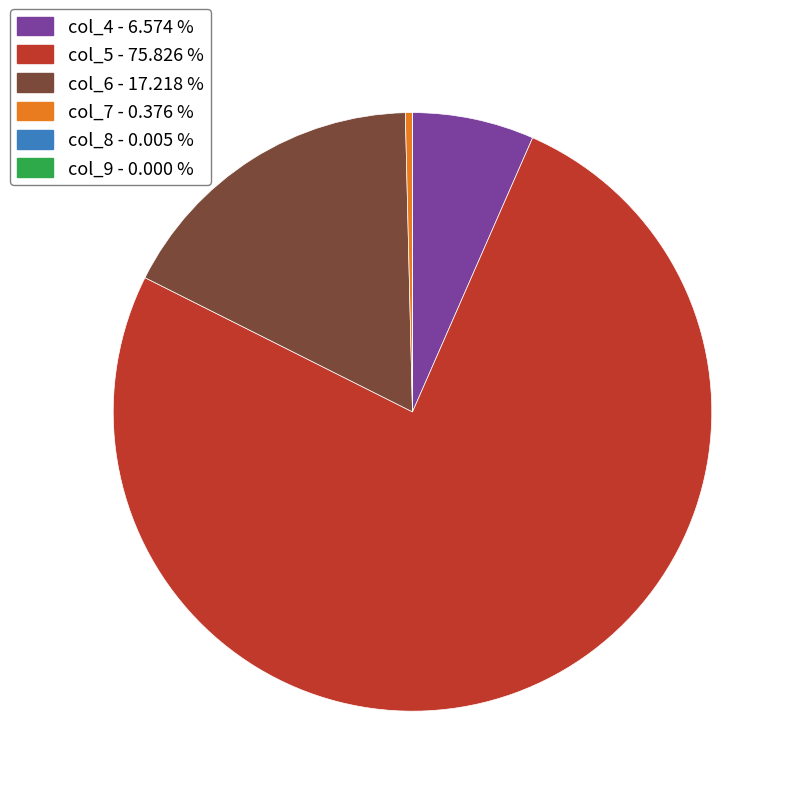

Is the sum of col_7 - 0.376 % and col_6 - 17.218 % greater than half?

No